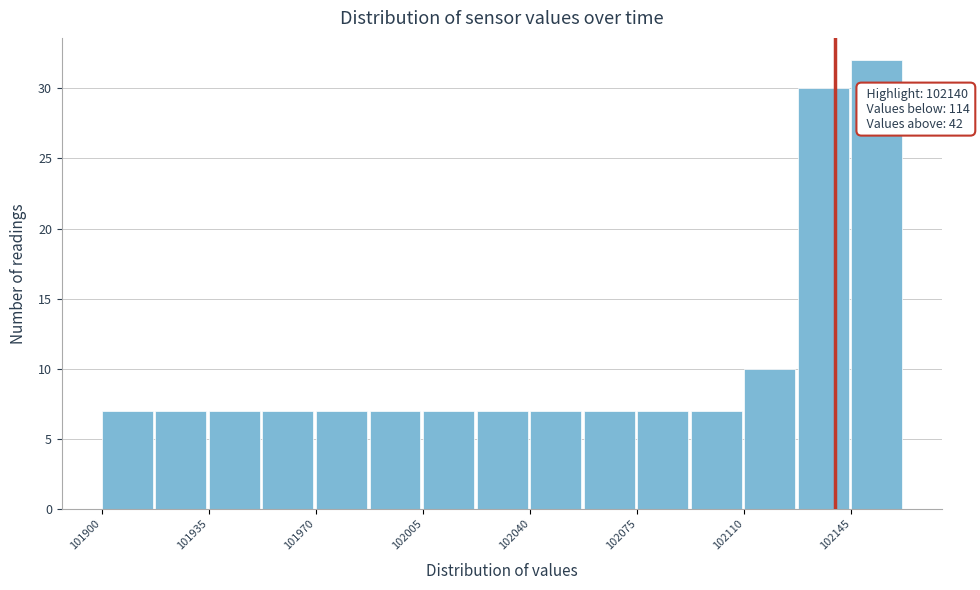

Around what value on the x-axis is the tallest bar? Give the approximate position of its centre, as read against the axis.

102155